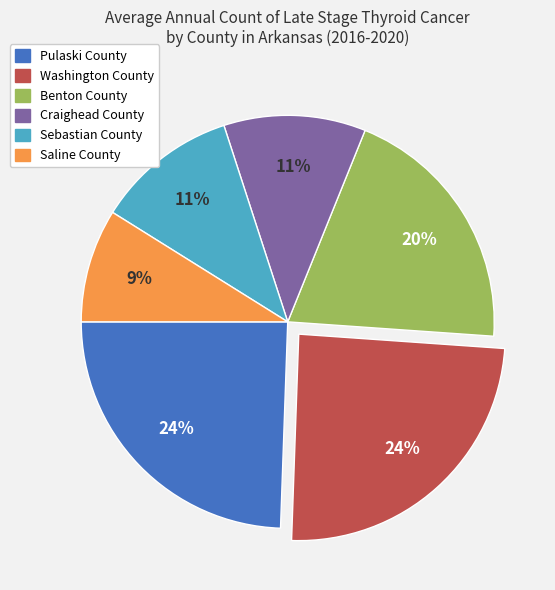

The Sebastian County slice represents 11% of the pie. True or false?

True